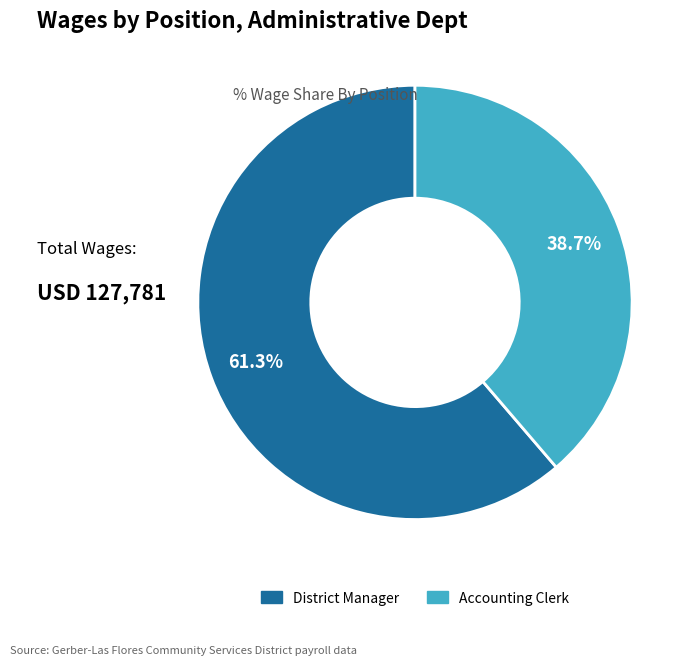

How many segments does this pie chart have?

2